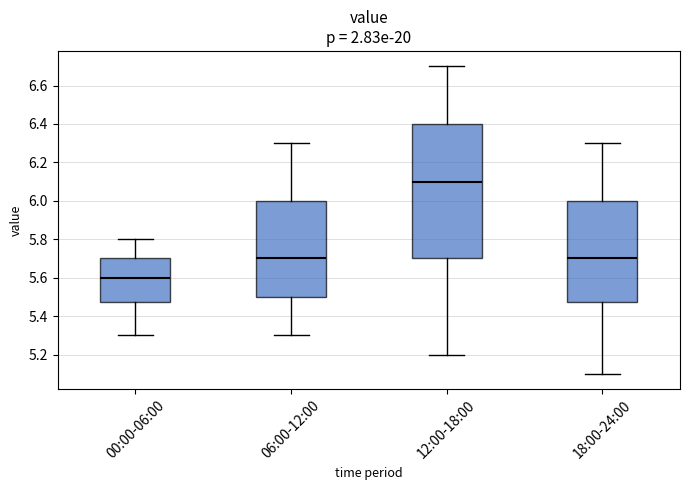

Where does the median line of the box for 12:00-18:00 sit on the y-axis? The values are not printed on the chart, so give them approximately, as read against the axis.

6.10